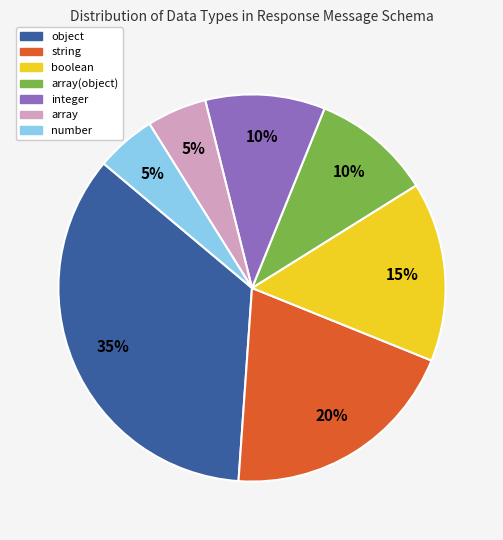

Does any single category account for the majority?

No